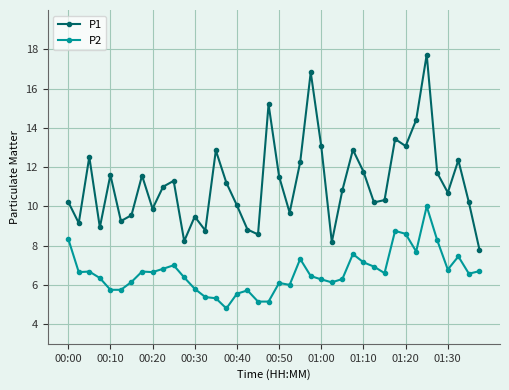

True or false: P1 has more than 1 interior local peaks.

True